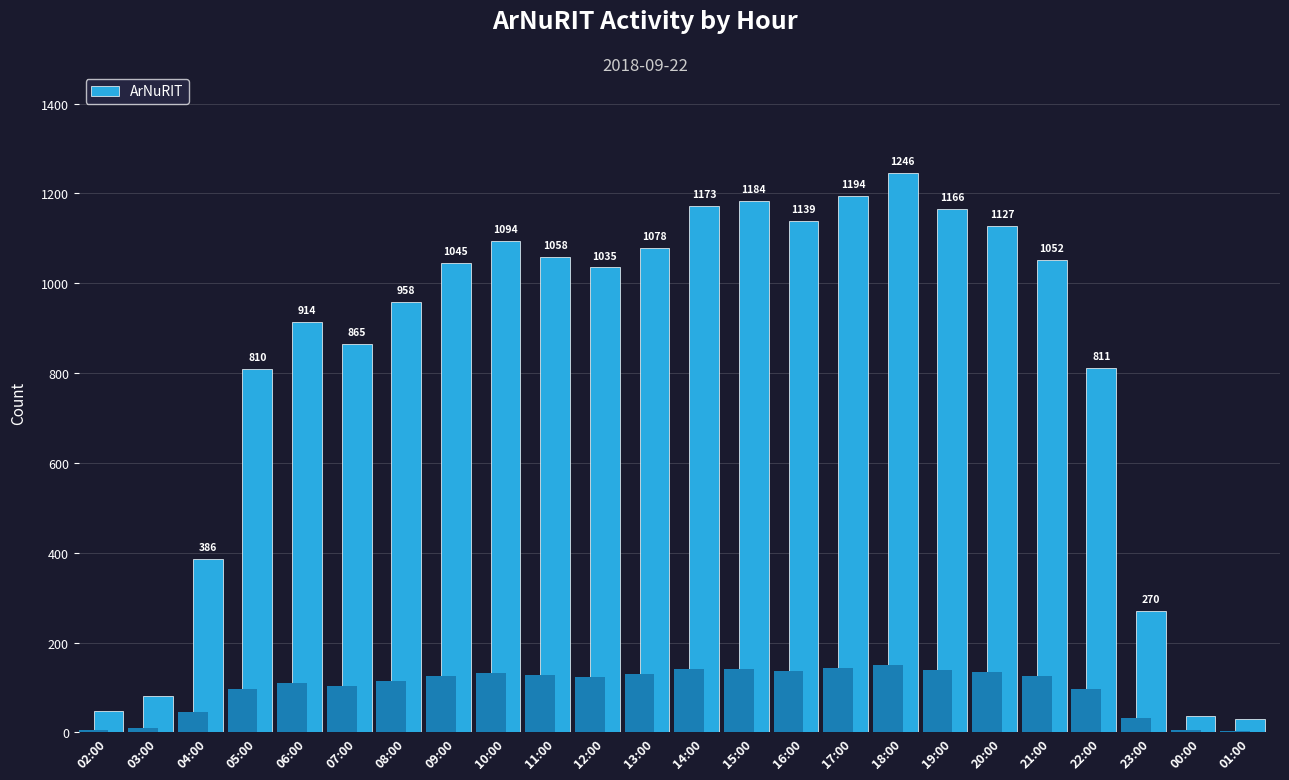

Reading right to left, what are all the values shown in this chart?

29	37	270	811	1052	1127	1166	1246	1194	1139	1184	1173	1078	1035	1058	1094	1045	958	865	914	810	386	81	47